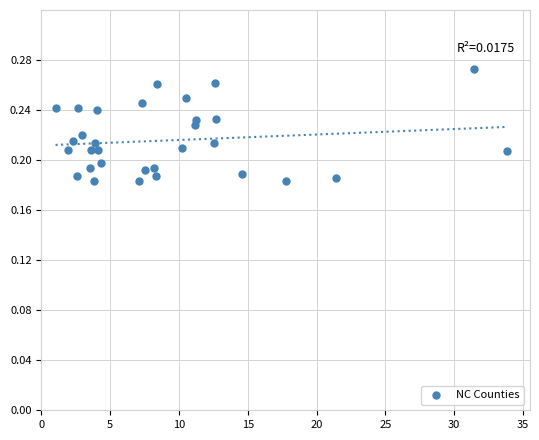

What is the range of X values (max minus min)?

32.8